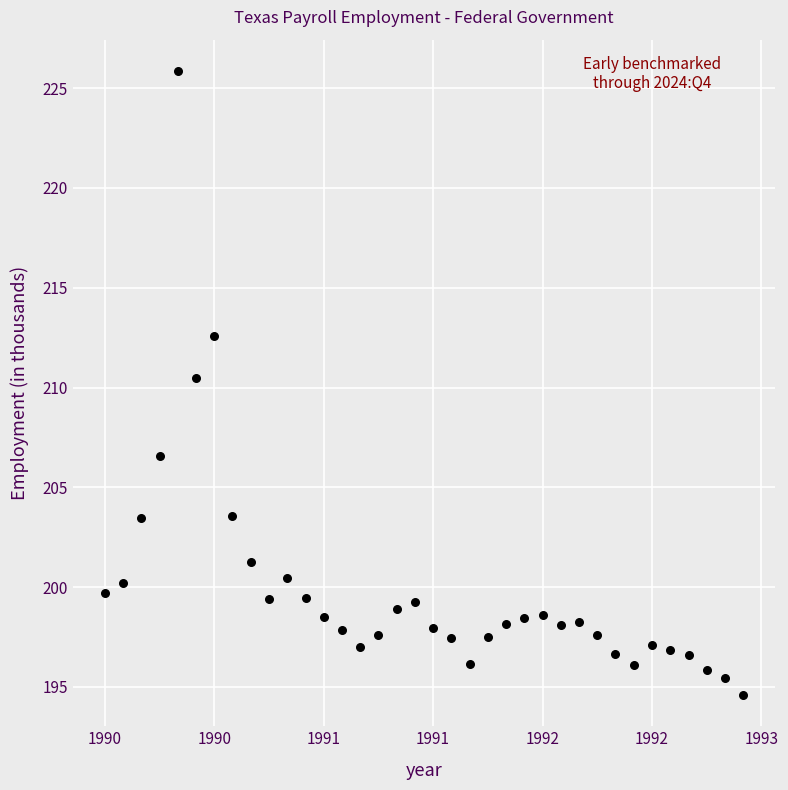

What is the range of X values (max minus min)?

2.9